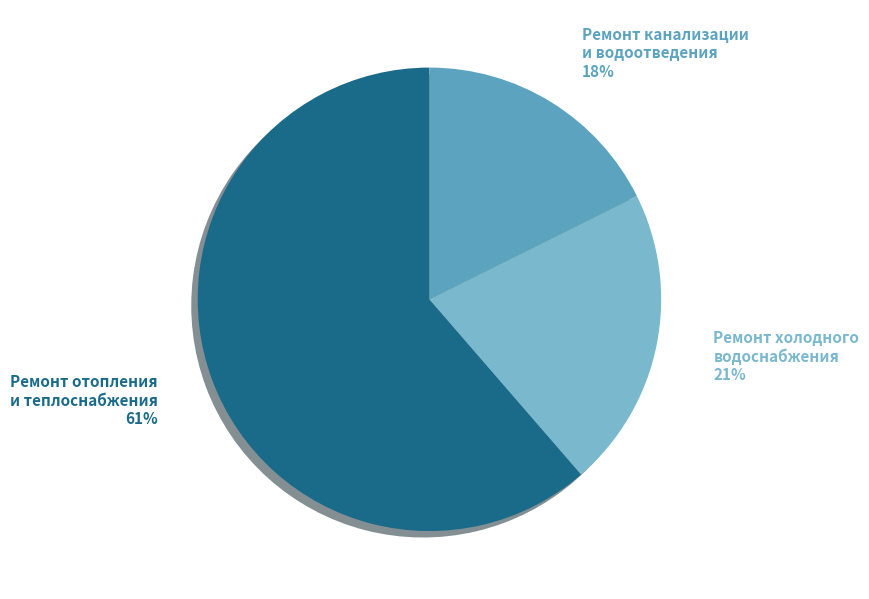

To the nearest percent, what is the difference between the Ремонт отопления и теплоснабжения and Ремонт холодного водоснабжения slice percentages?

40%